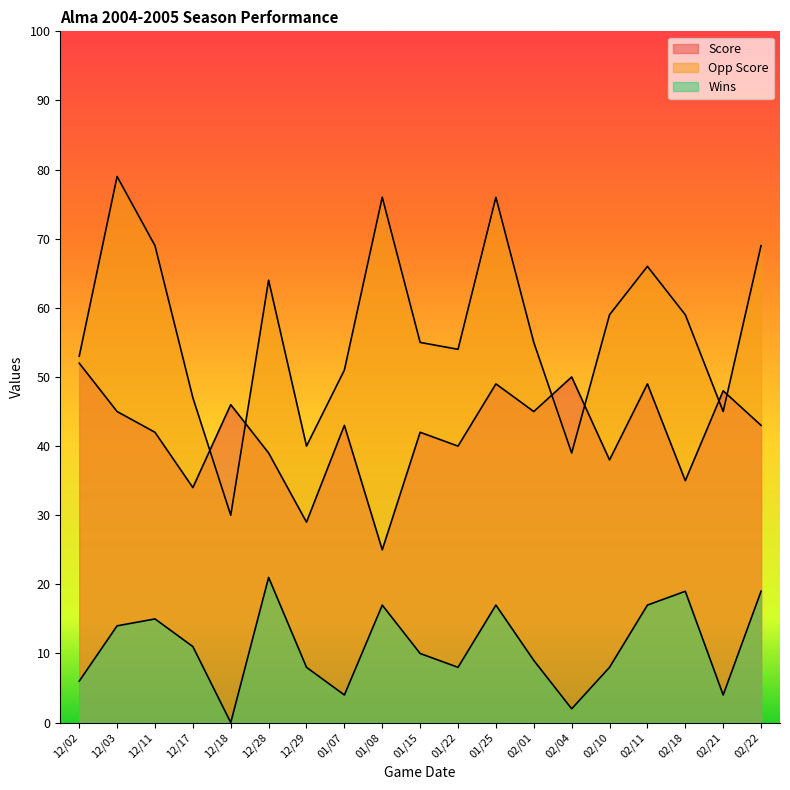

At which label is Opp Score closest to 54?

01/22